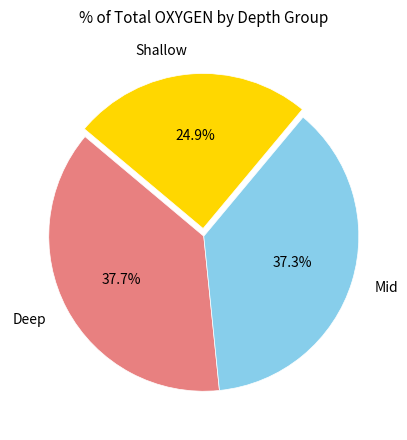

How many slices are in this pie chart?

3